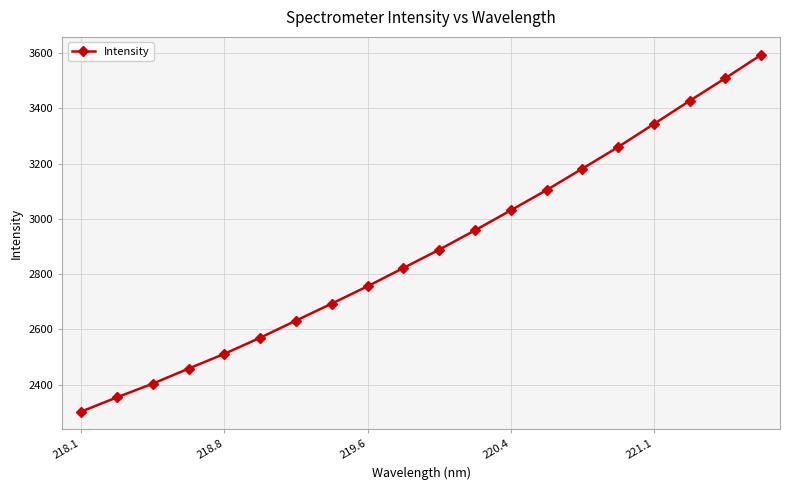

What is the greatest value displayed?

3594.1